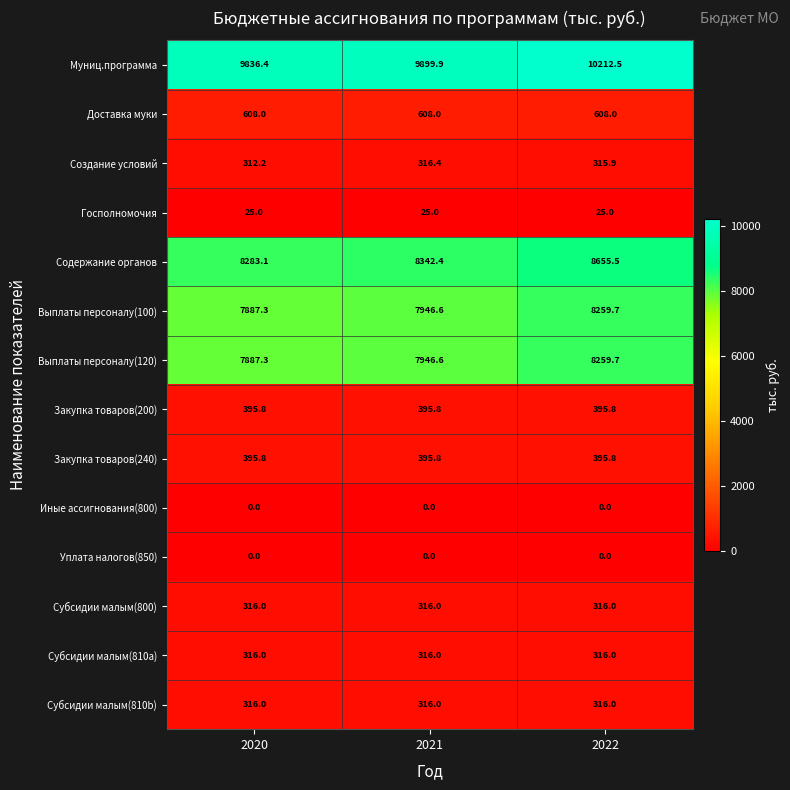

The value of Выплаты персоналу(120) at 2020 is 2789.6. True or false?

False